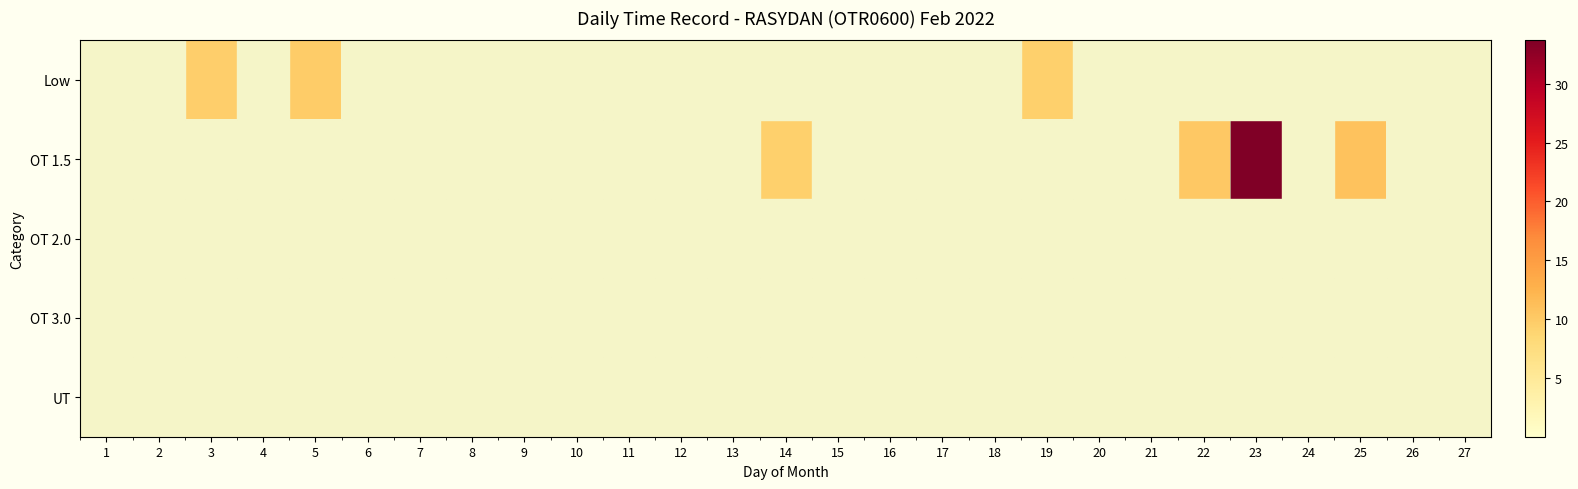

Which series has the largest total across all categories?

OT 1.5